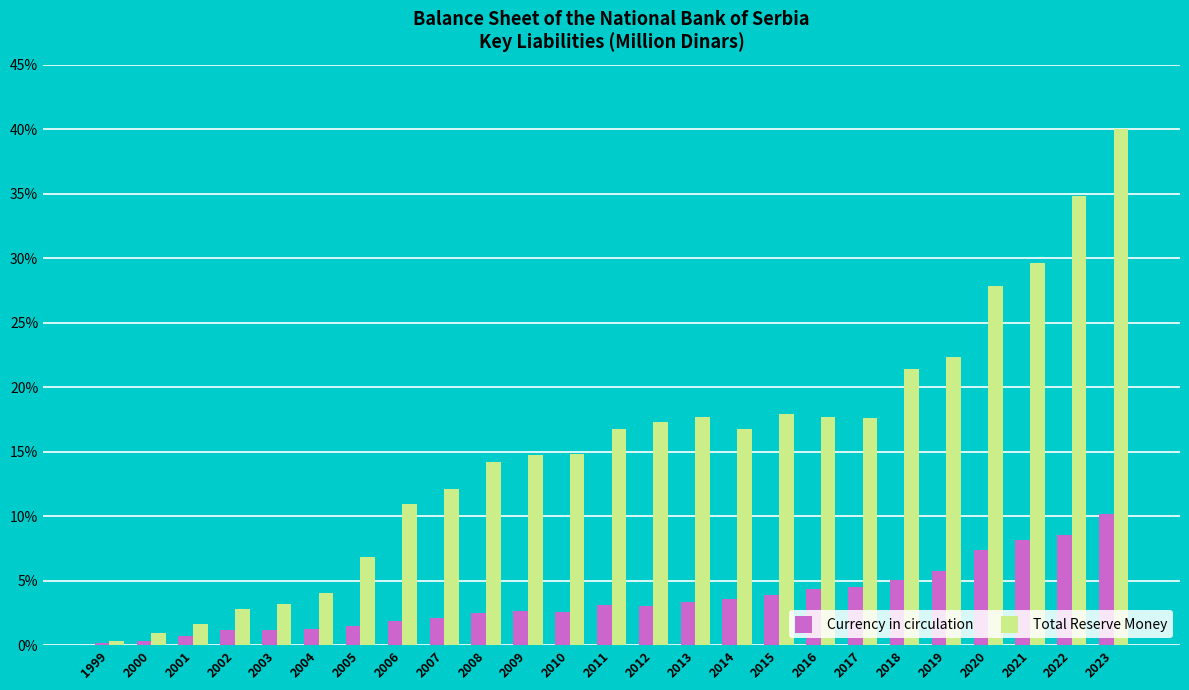

What is the sum of the Total Reserve Money values at 1999 and 2001?

1.9